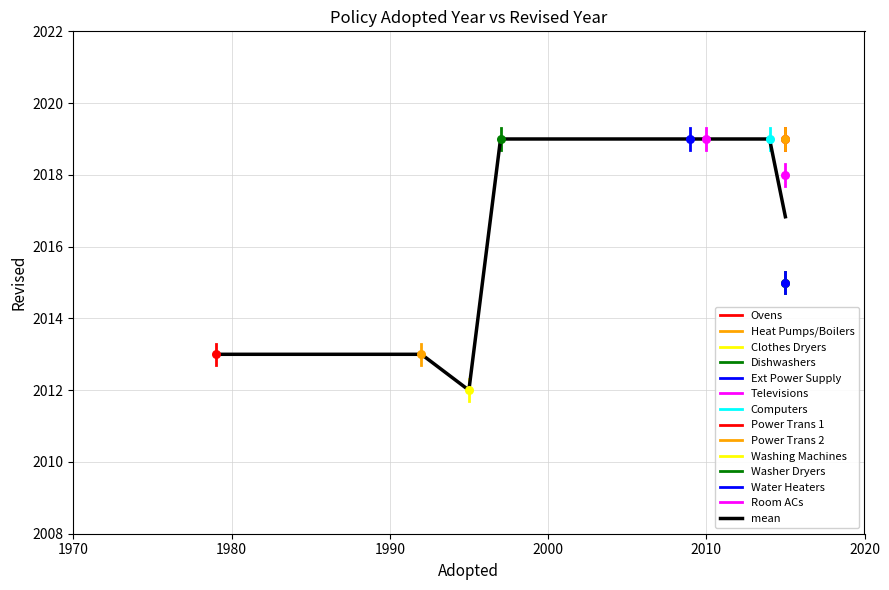

Approximately how many times larger is the value at 2015 compared to 2009?

1.0